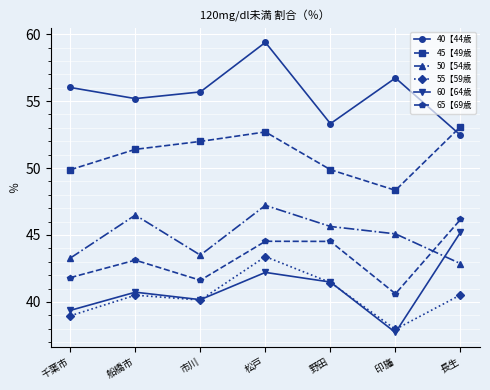

What is the label of the 5th point from the right?

市川